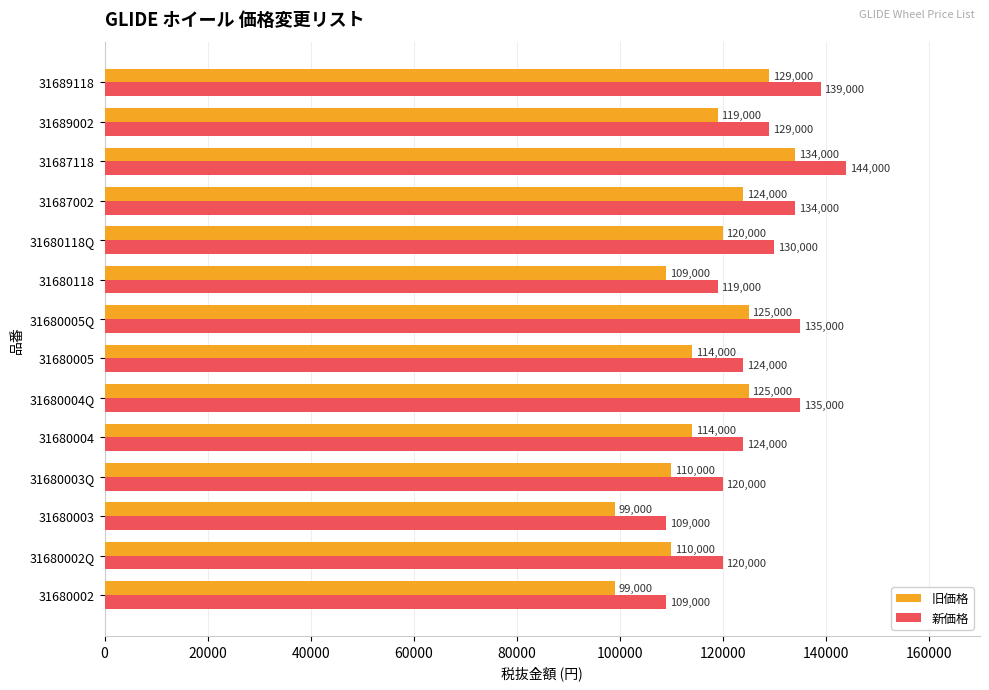

At 31680118, list the series in order from smallest to largest.

旧価格, 新価格